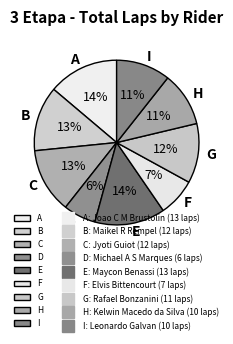

Approximately how many times larger is the value at H compared to E?

0.8